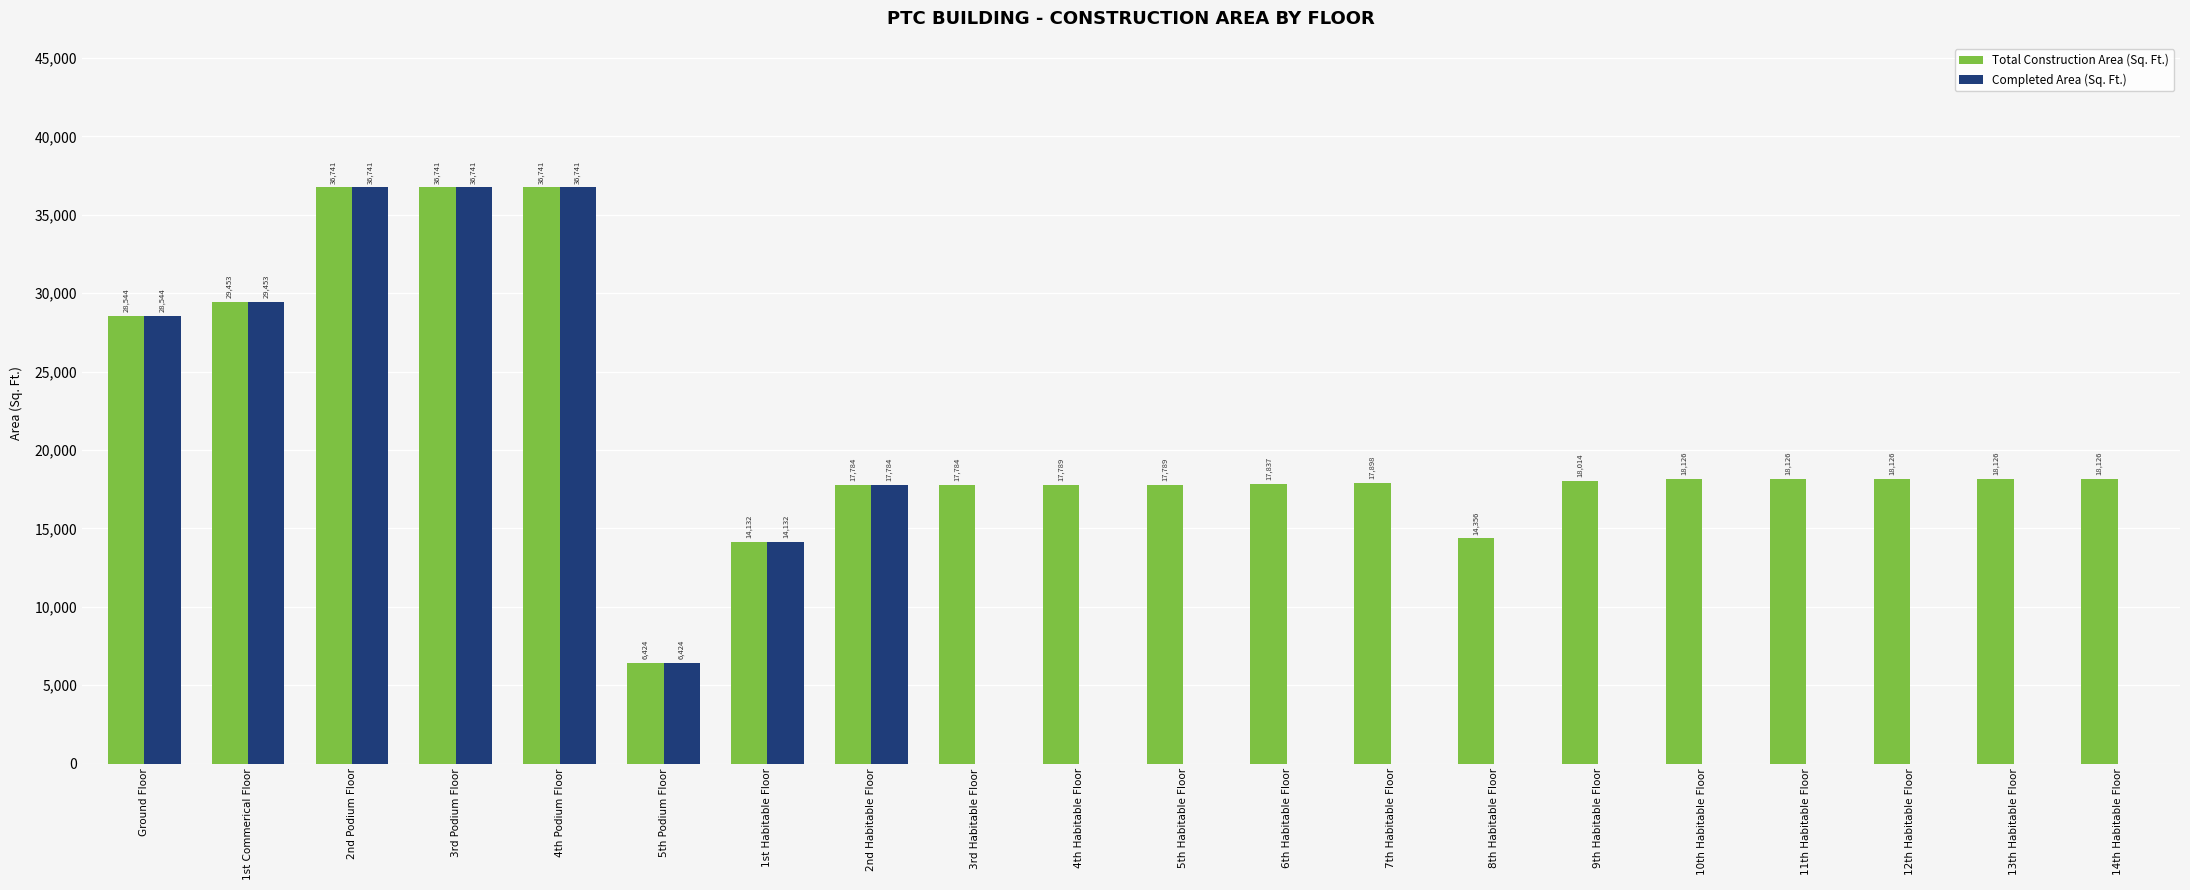

How many data points in Completed Area (Sq. Ft.) are above 0?

8